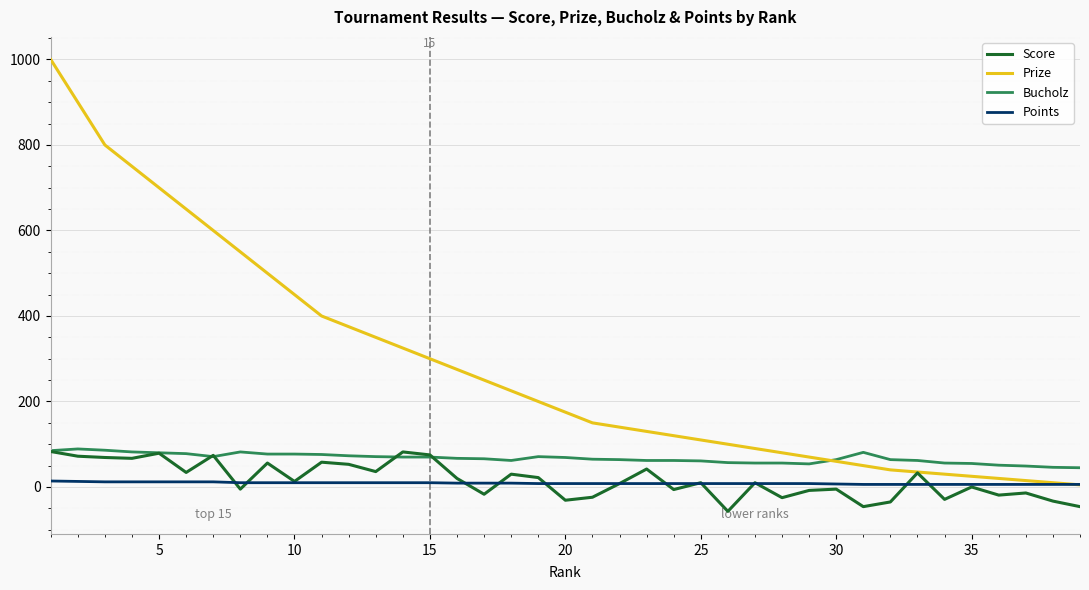

How many values in the Prize series are below 175?

19